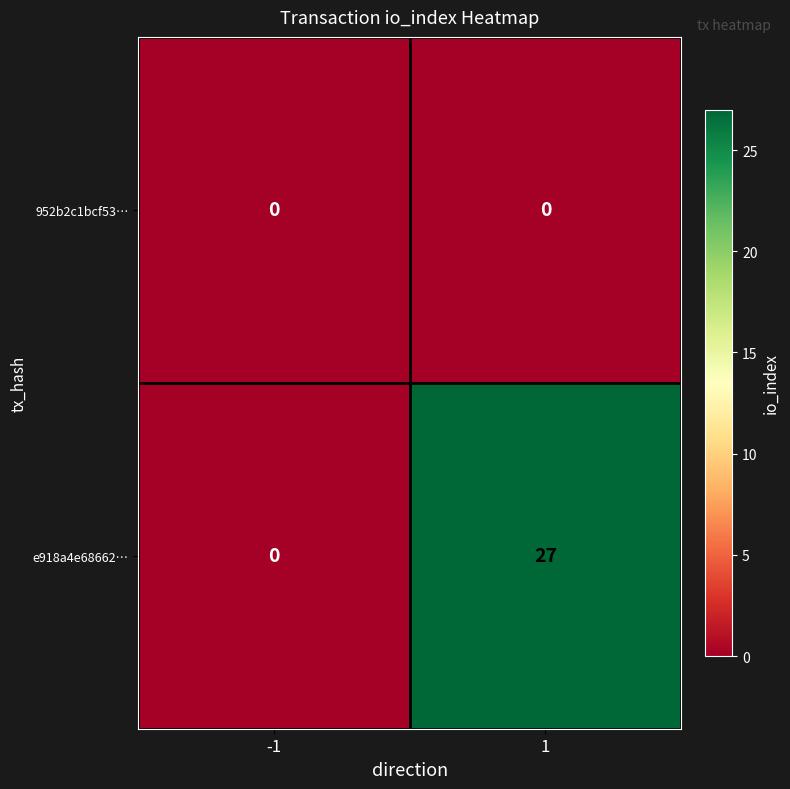

Reading left to right, transcribe all the data shown in this chart.

952b2c1bcf53…: 0	0
e918a4e68662…: 0	27